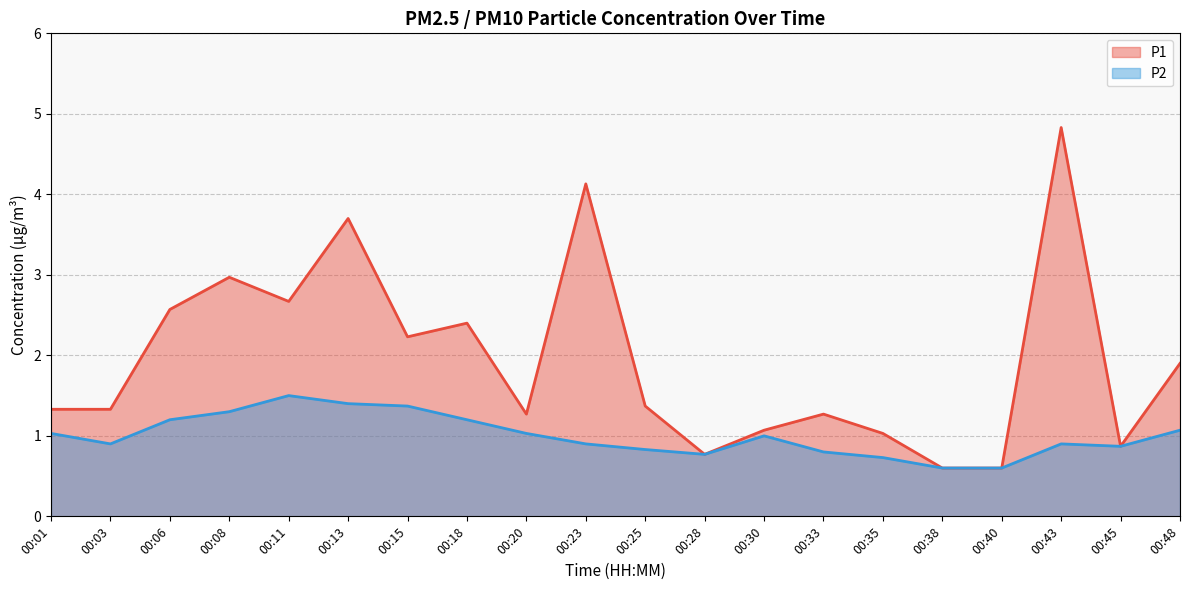

How many lines are shown in the chart?

2